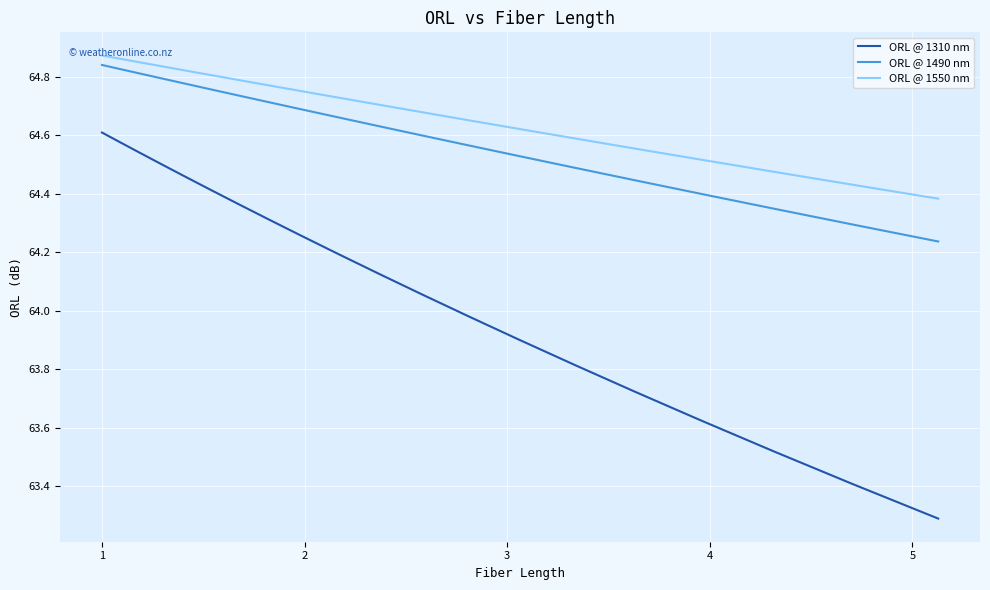

What is the sum of all ORL @ 1550 nm values?

1293.7